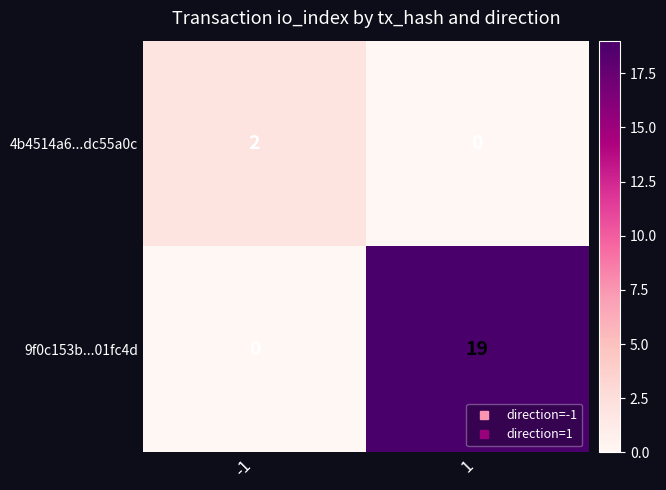

Between -1 and 1, which series saw the biggest shift?

9f0c153b...01fc4d